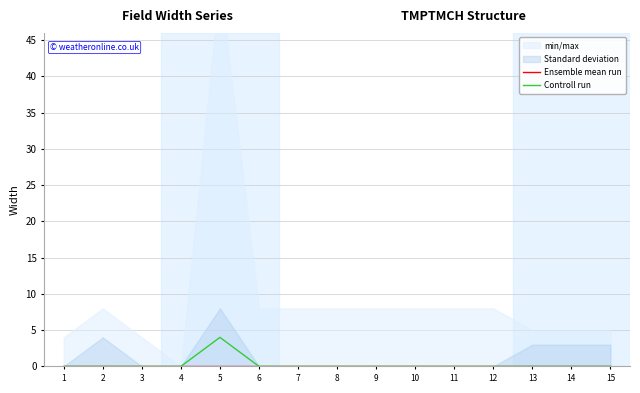

Between 11 and 8, which is larger?

11